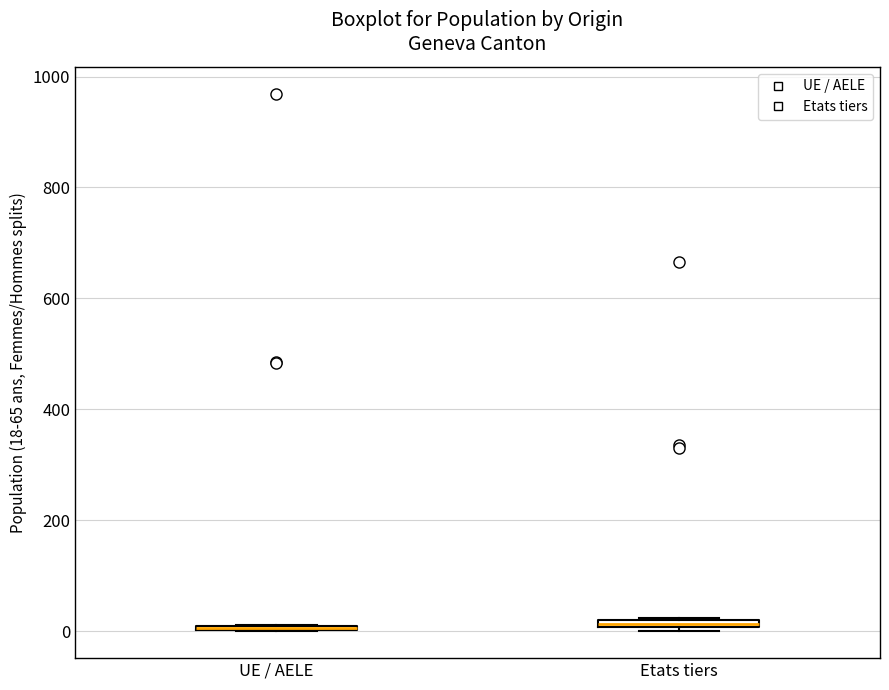

Where is the lower edge of the box for Etats tiers on the y-axis? The values are not printed on the chart, so give them approximately, as read against the axis.

0